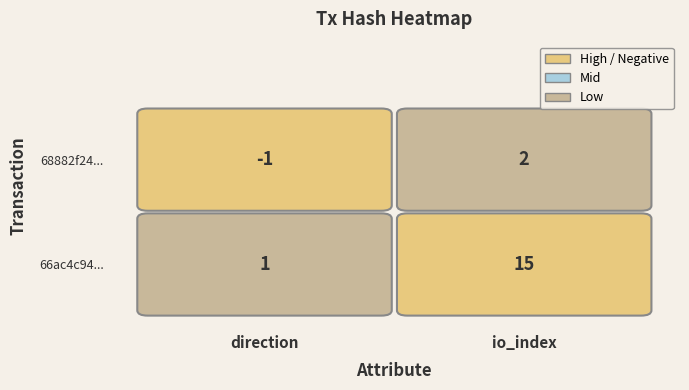

What is the average value of the 66ac4c94a868387f1abeaeac609c701c364855a series?

8